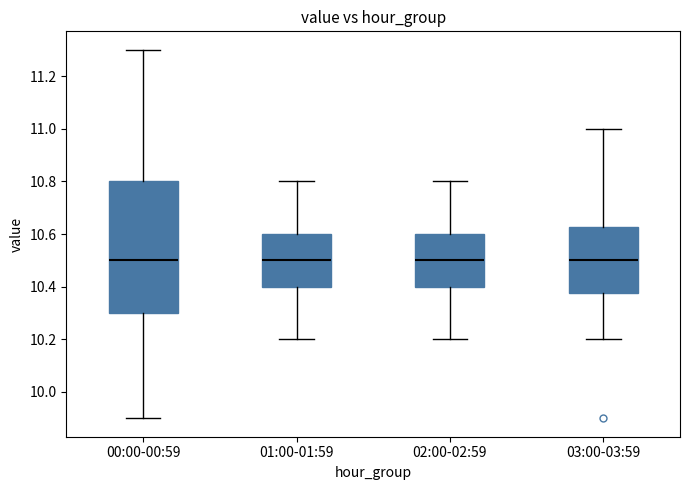

Reading left to right, transcribe this box plot: for each box, give where its median line is, the range the box spans, and where its two whiskers end, as read against the y-axis. The values are not printed on the chart, so give them approximately, as read against the axis.

00:00-00:59: median 10.50, box 10.30 to 10.80, whiskers 9.90 to 11.30
01:00-01:59: median 10.50, box 10.40 to 10.60, whiskers 10.20 to 10.80
02:00-02:59: median 10.50, box 10.40 to 10.60, whiskers 10.20 to 10.80
03:00-03:59: median 10.50, box 10.38 to 10.62, whiskers 10.20 to 11.00